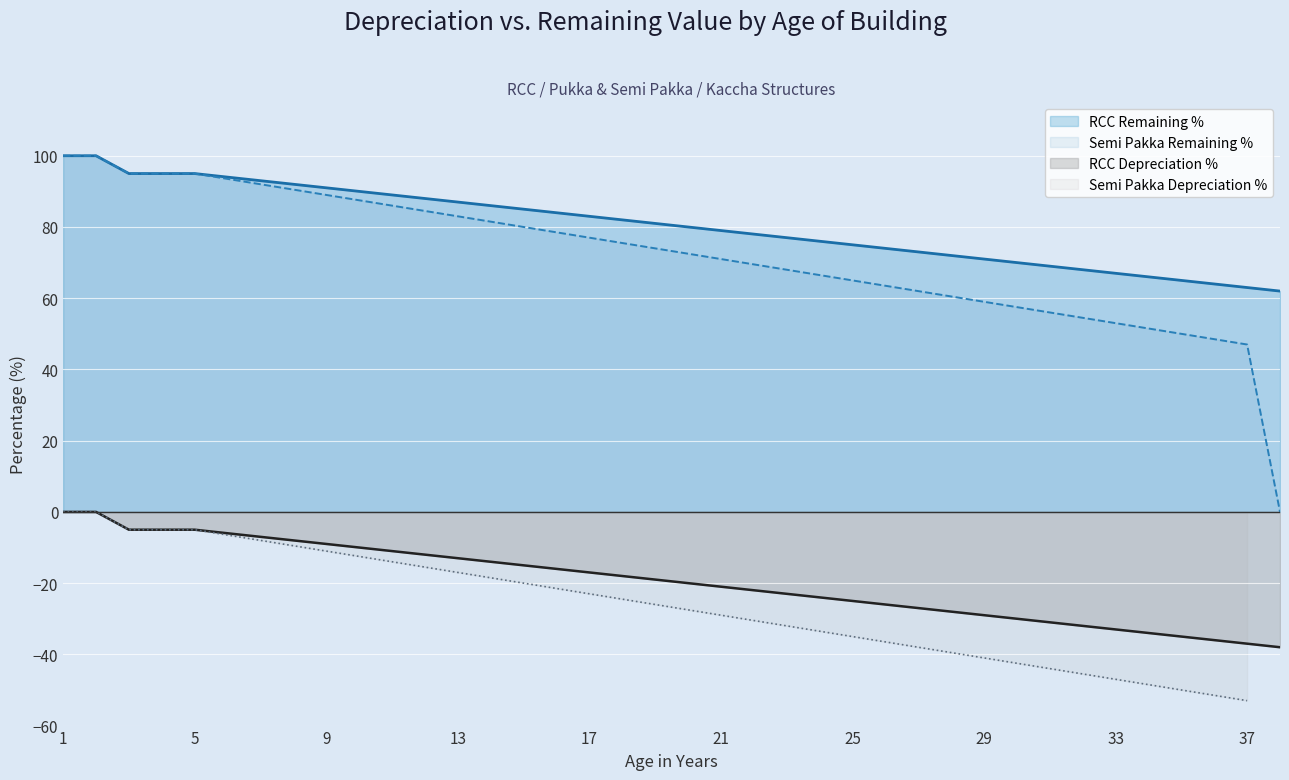

Read the Semi Pakka Remaining % value at 6.

93.5